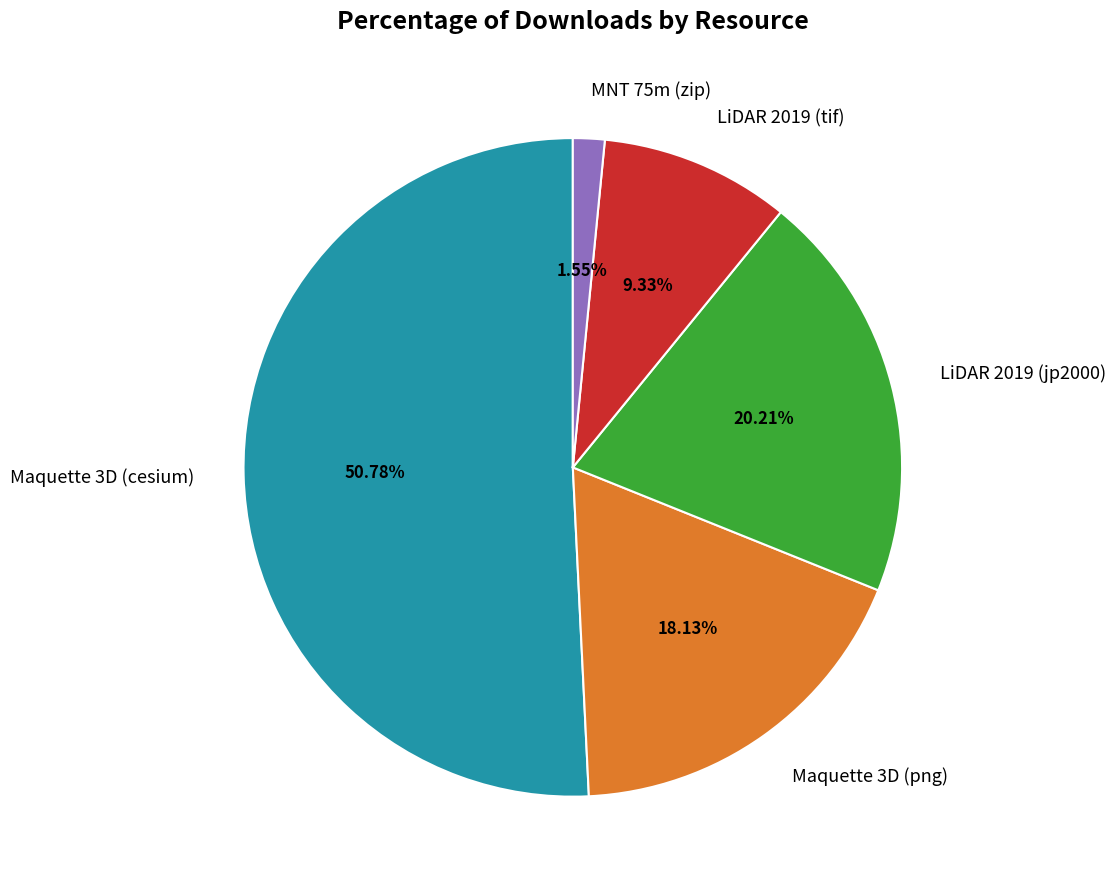

Which category has the biggest portion of the pie?

Maquette 3D (cesium)